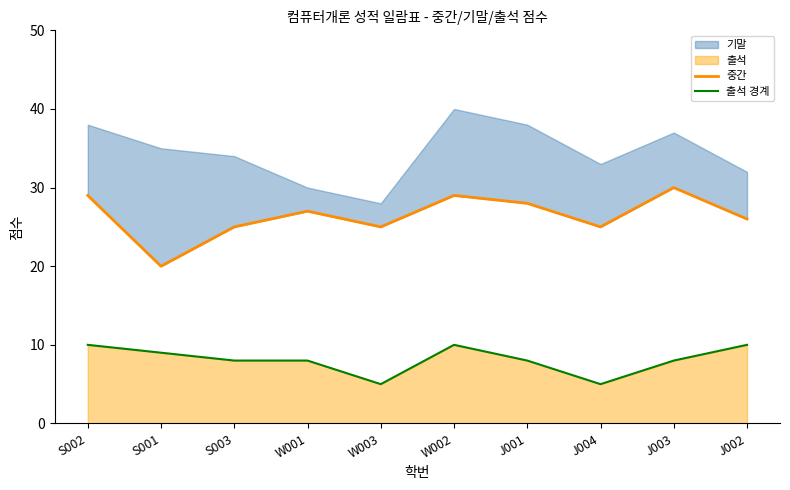

How many lines are shown in the chart?

2